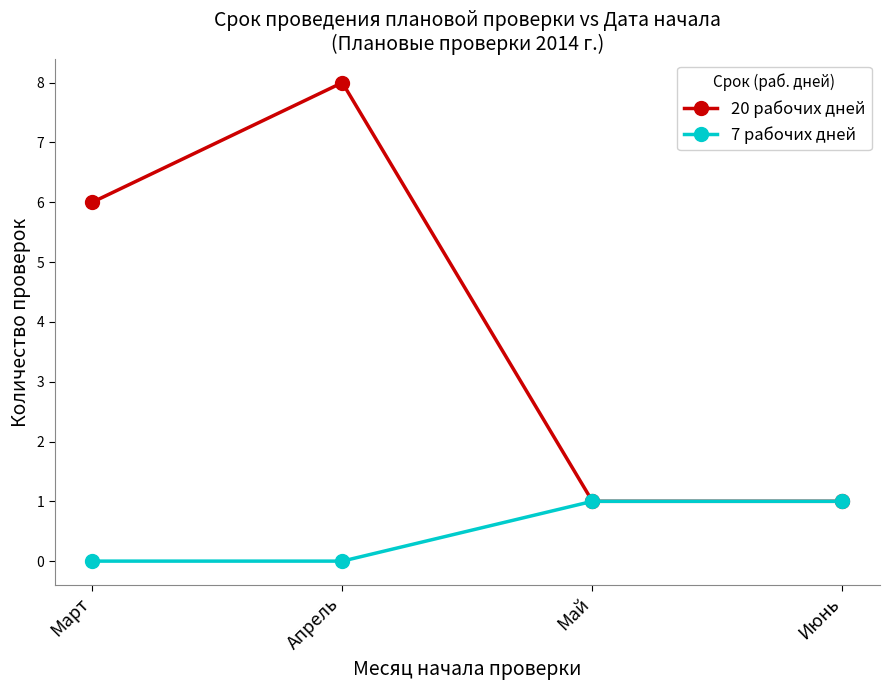

What is the label of the 4th point from the right?

Март